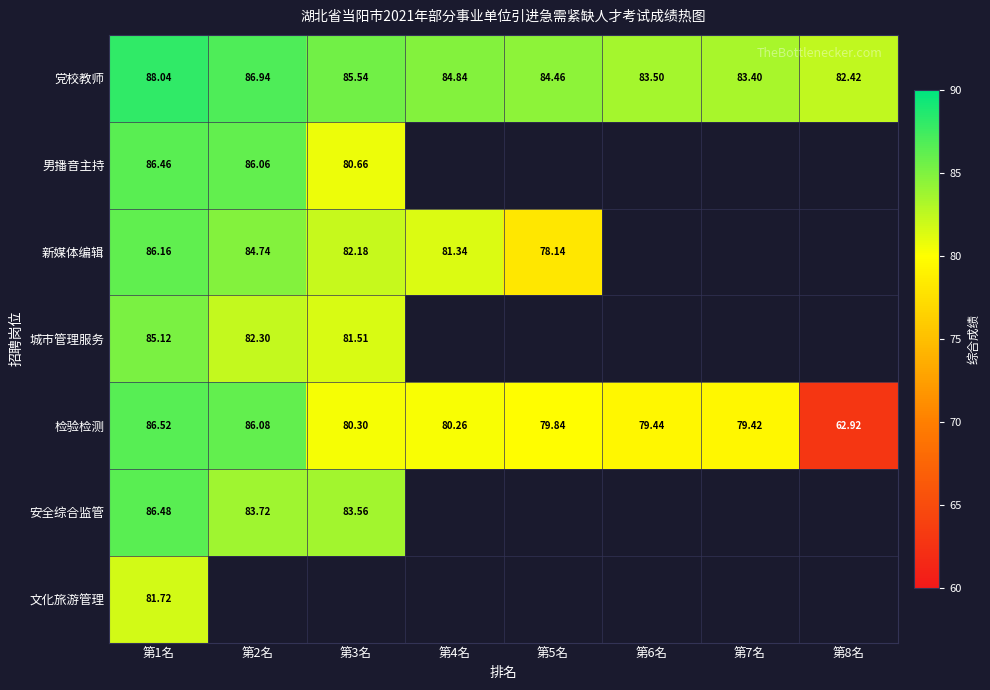

Rank the series at 第1名 from lowest to highest value.

文化旅游管理, 城市管理服务, 新媒体编辑, 男播音主持, 安全综合监管, 检验检测, 党校教师